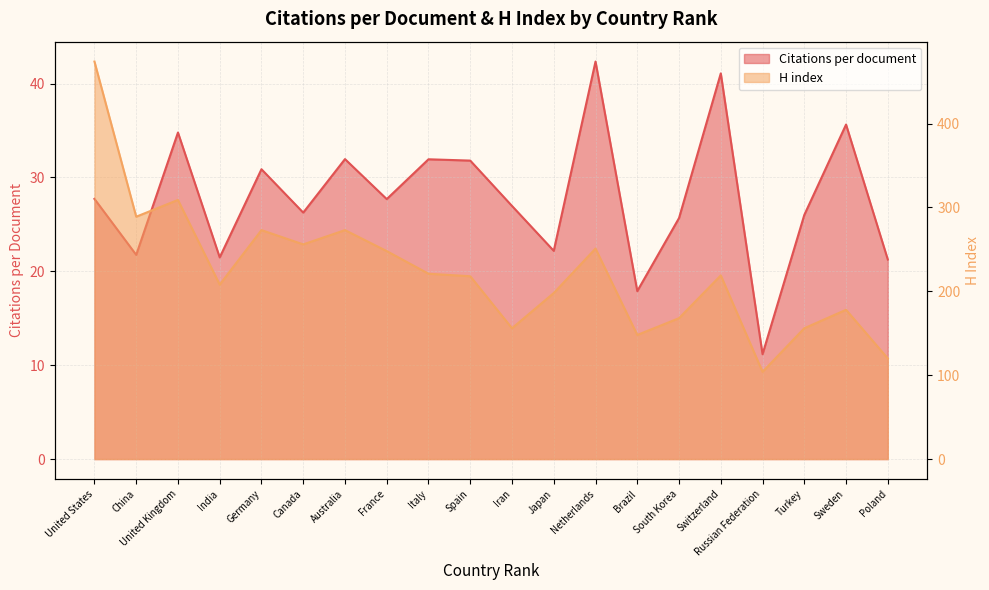

Is the value of H index at Australia greater than the value of Citations per document at India?

Yes